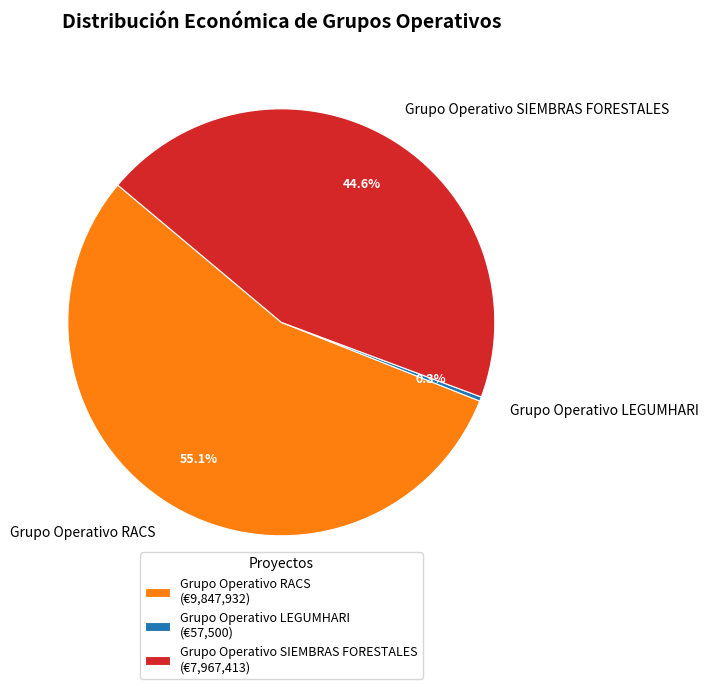

To the nearest percent, what is the difference between the Grupo Operativo LEGUMHARI and Grupo Operativo SIEMBRAS FORESTALES slice percentages?

44%